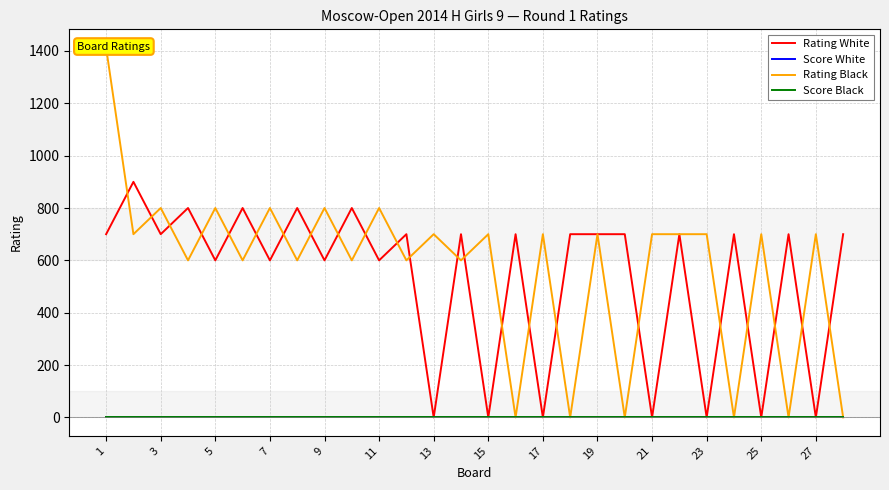

True or false: Score White and Score Black cross at least once.

False